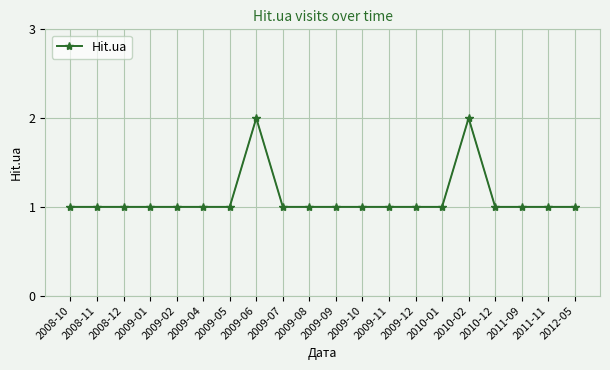

What position from the left is 2008-12?

3